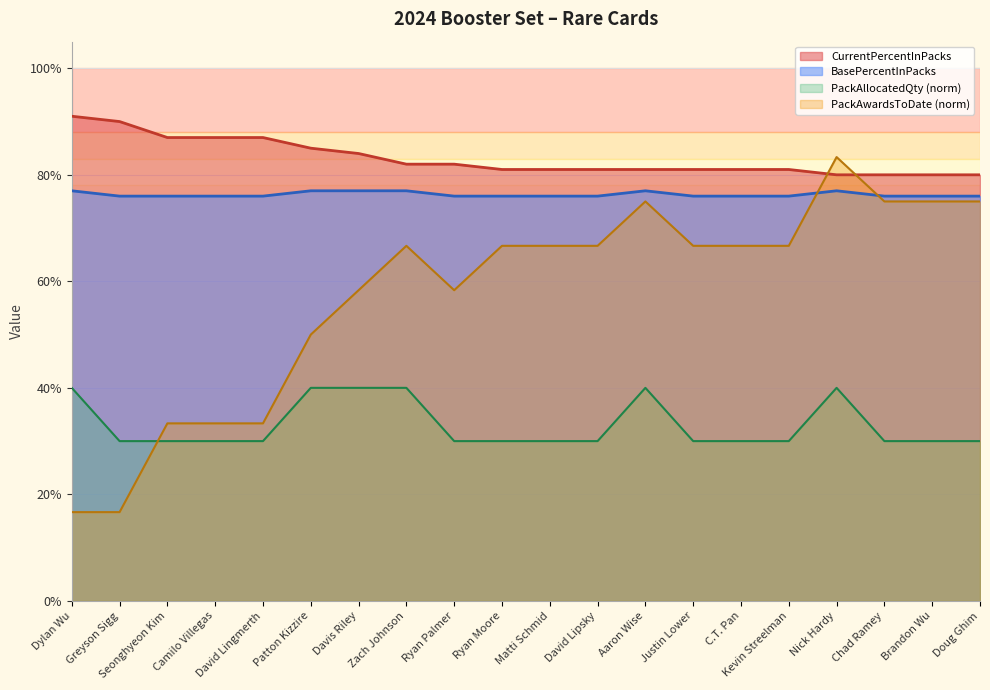

In PackAllocatedQuantity, how many points are higher than both neighbors (excluding endpoints)?

2